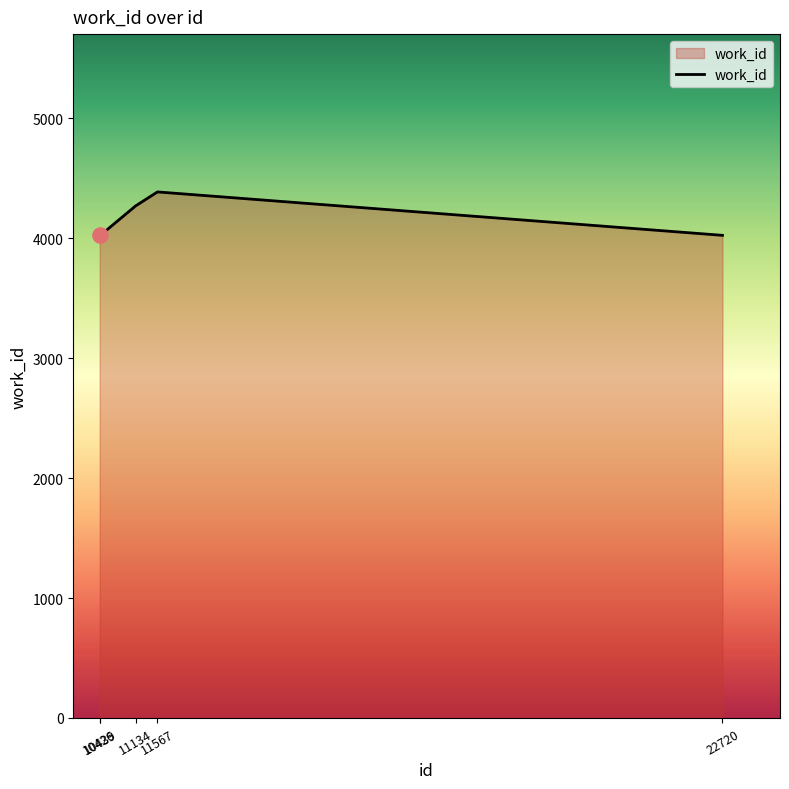

What is the change in value from 11134 to 22720?

-245